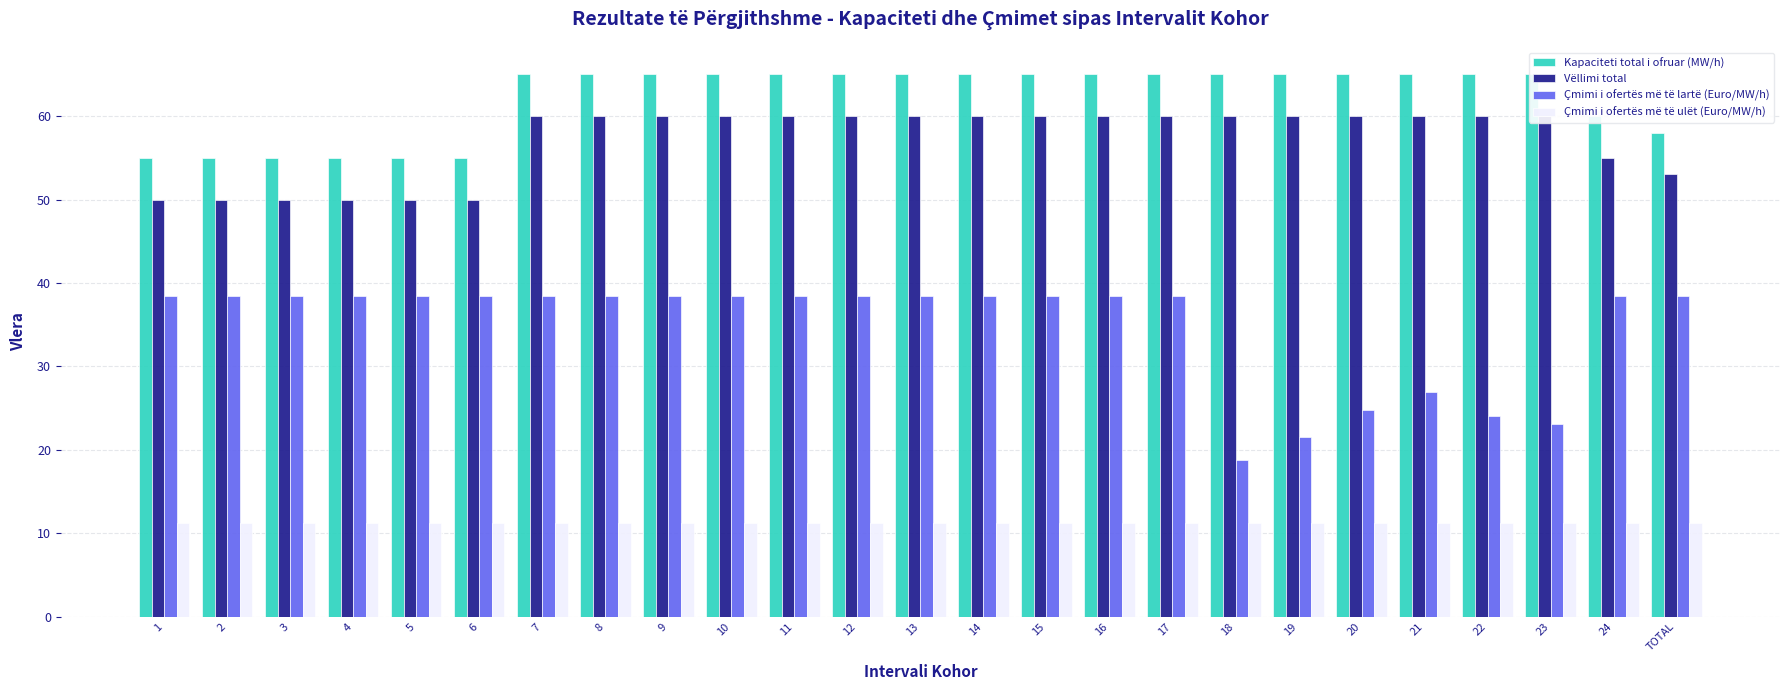

What is the total value across all series at 5?

154.6